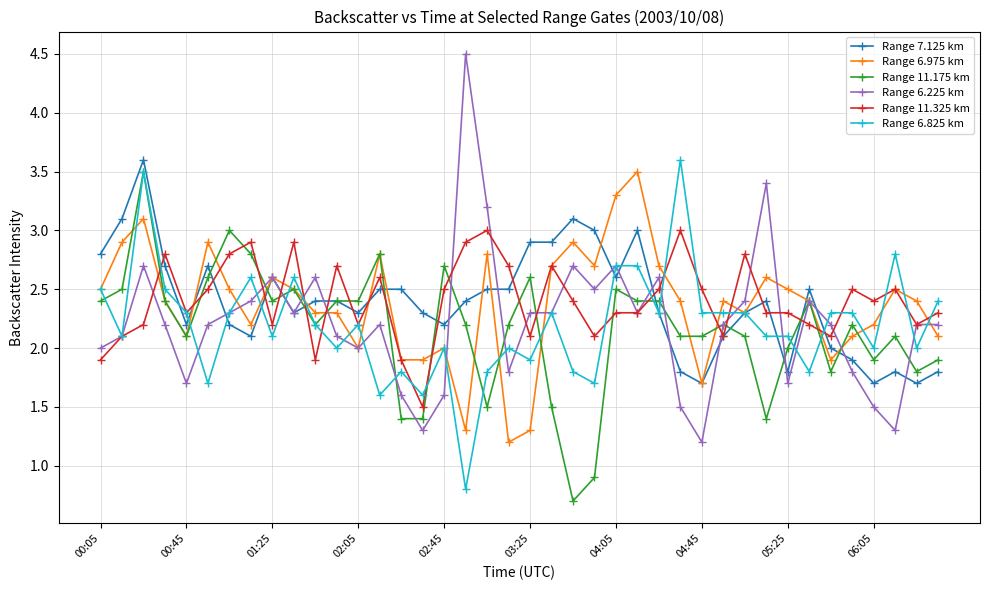

How many data points in Range 11.325 km are less than 2?

4